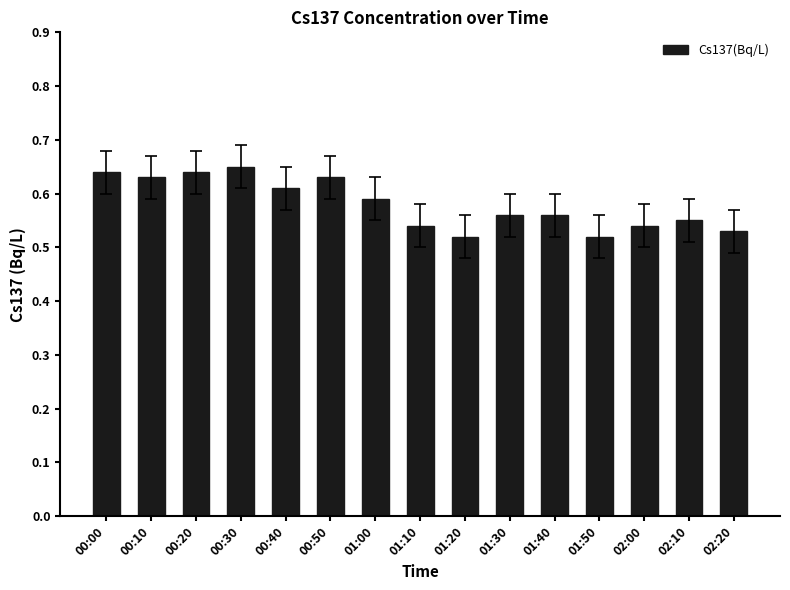

Count the number of categories in the chart.

15